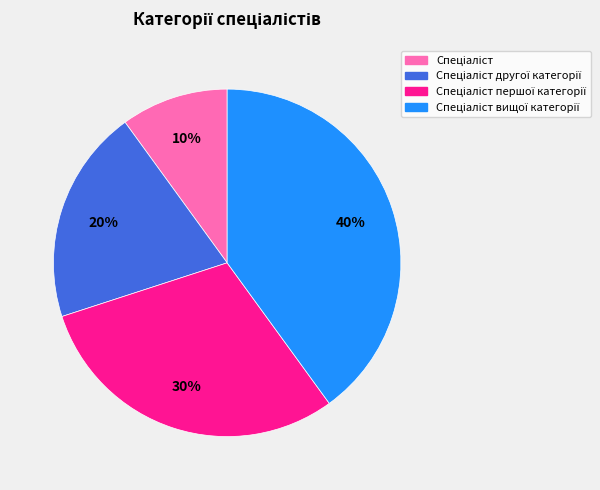

Does any single category account for the majority?

No